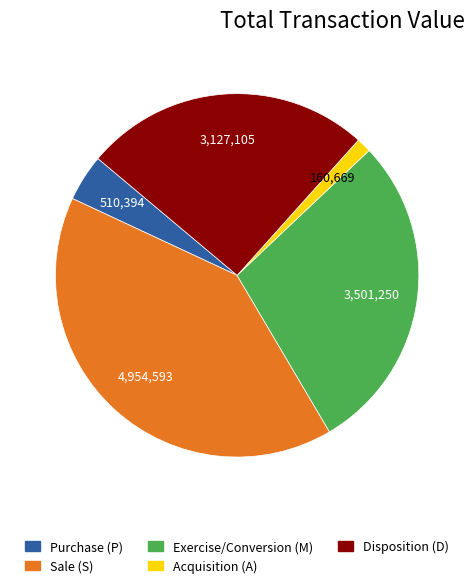

Count the number of slices in the pie.

5